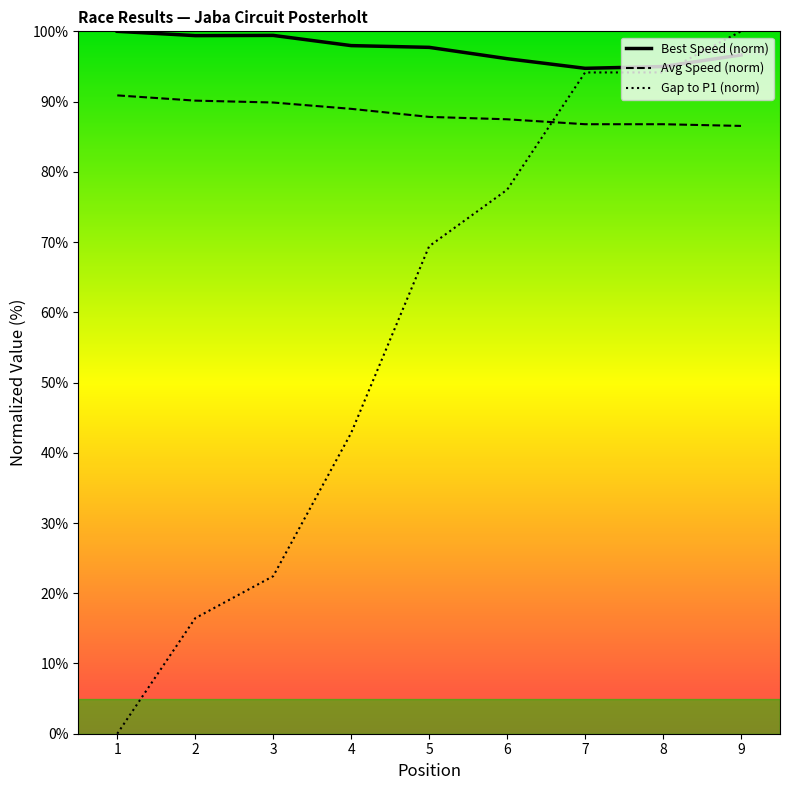

After their last crossing, which series has the higher values: Best Speed (norm) or Gap to P1 (norm)?

Gap to P1 (norm)